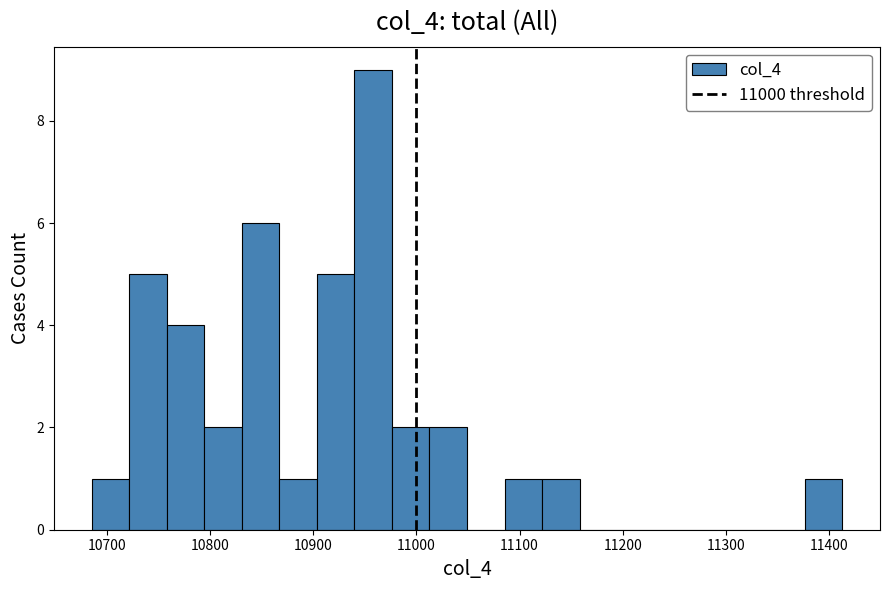

Read against the x-axis, roughly where is the centre of the tallest bar?

10960